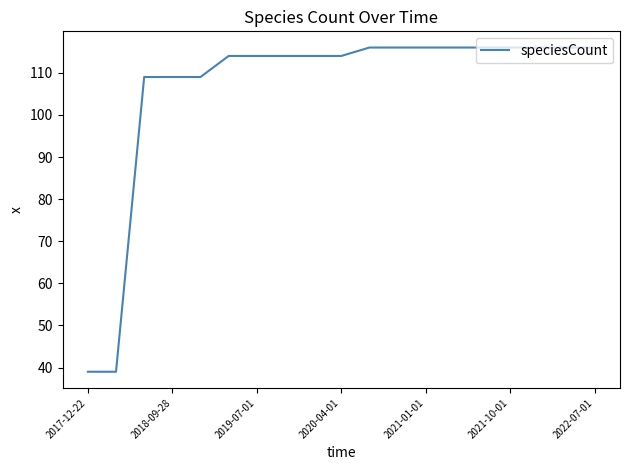

What is the greatest value displayed?

116